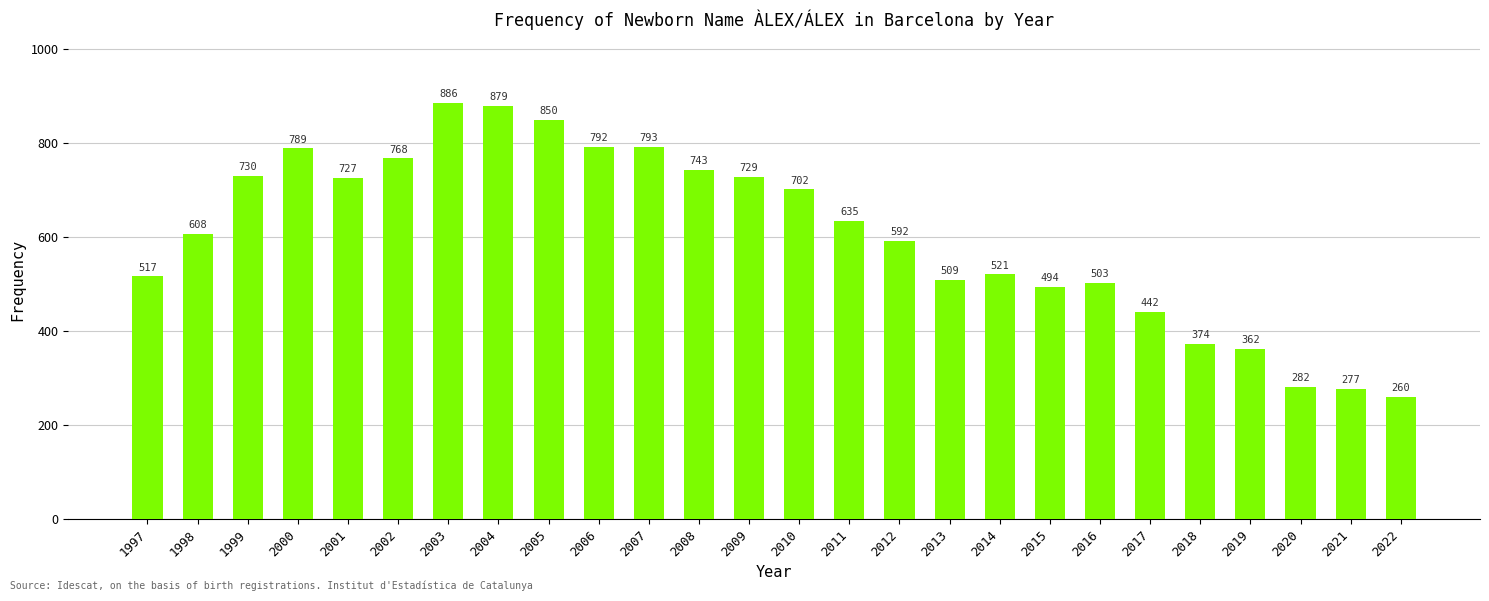

Which has a higher value, 1999 or 2010?

1999